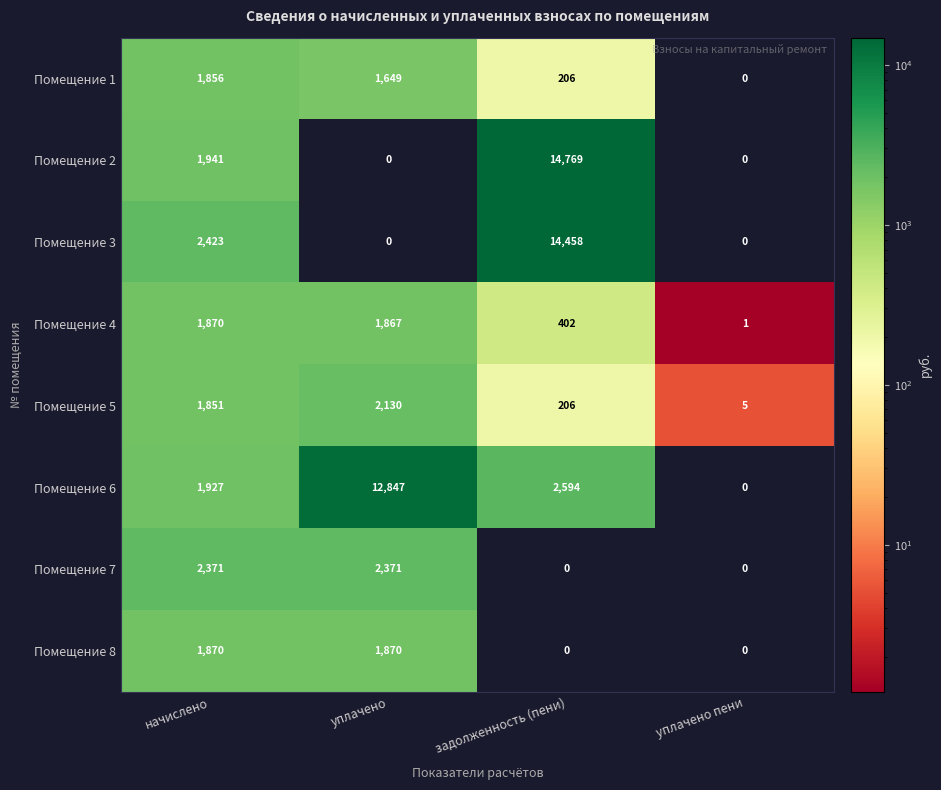

What is the difference between the maximum and minimum values in the Помещение 2 series?

14769